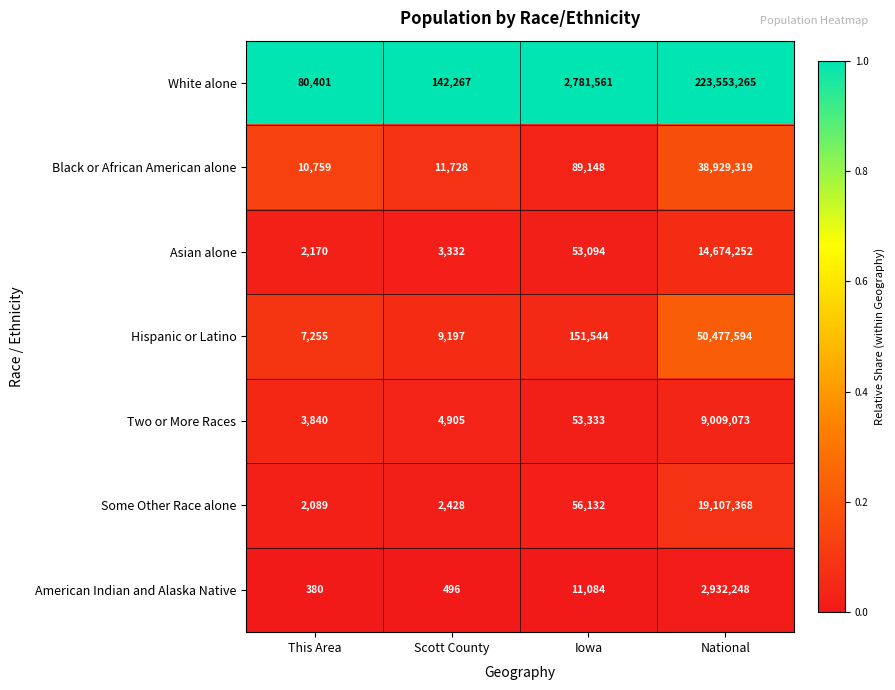

Which series has the largest total across all categories?

White alone